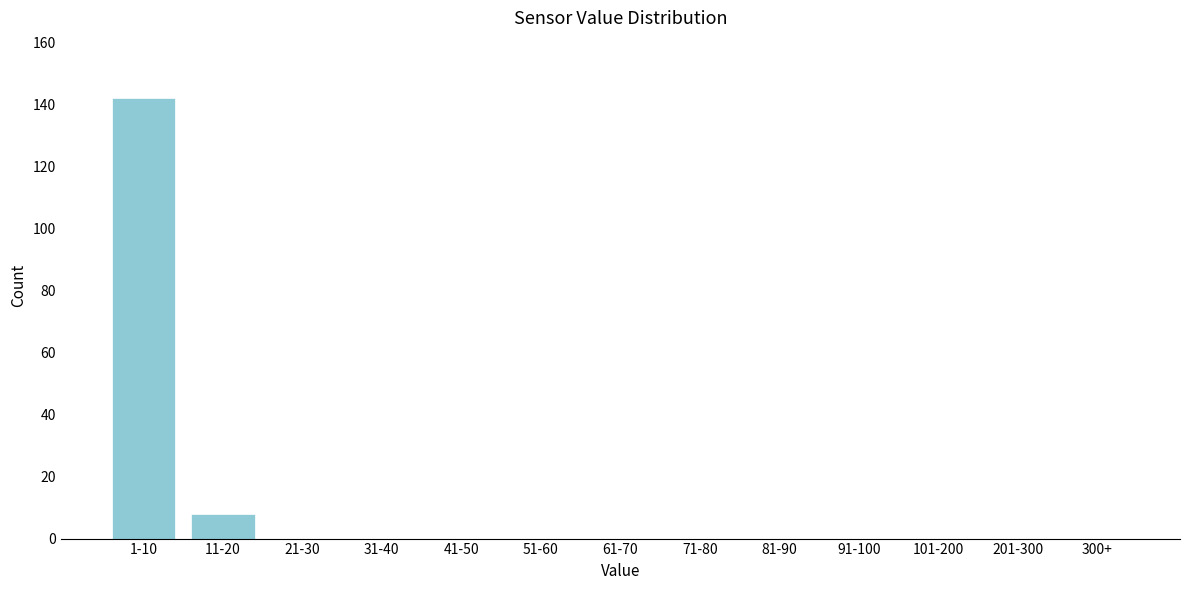

Reading left to right, transcribe all the data shown in this chart.

1-10=142	11-20=8	21-30=0	31-40=0	41-50=0	51-60=0	61-70=0	71-80=0	81-90=0	91-100=0	101-200=0	201-300=0	300+=0